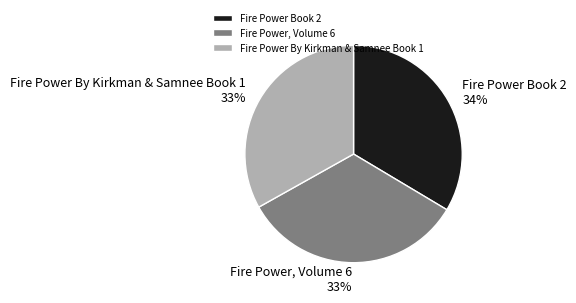

Is there a majority slice in this chart?

No